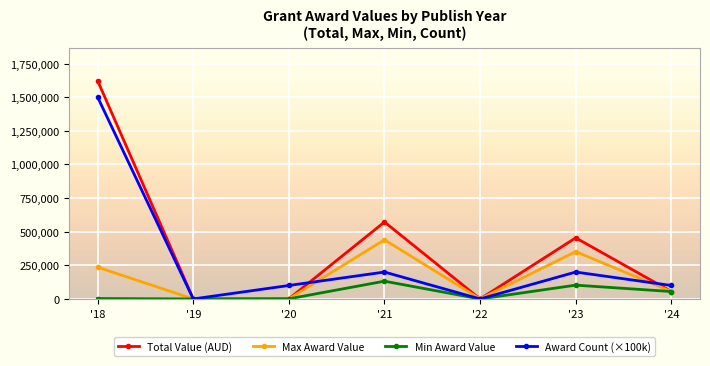

How many distinct data groups are displayed?

4